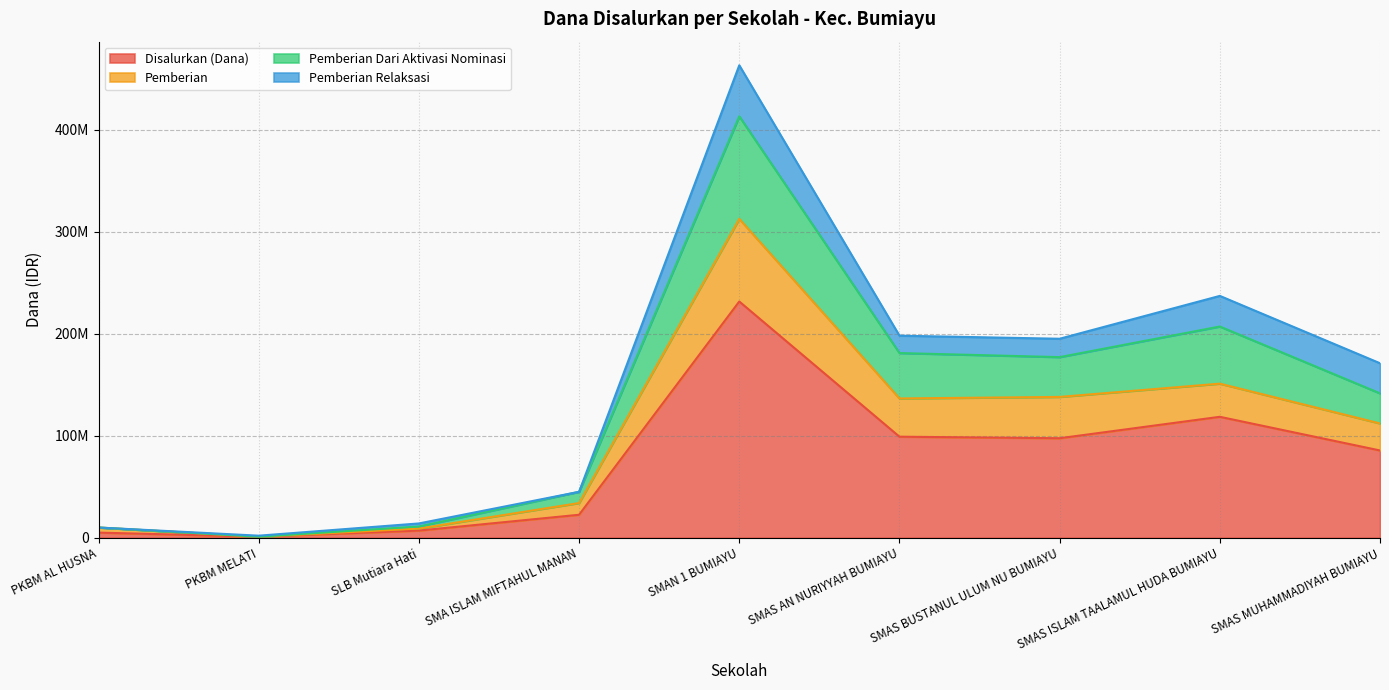

What is the average value of the Disalurkan (Dana) series?

74166667